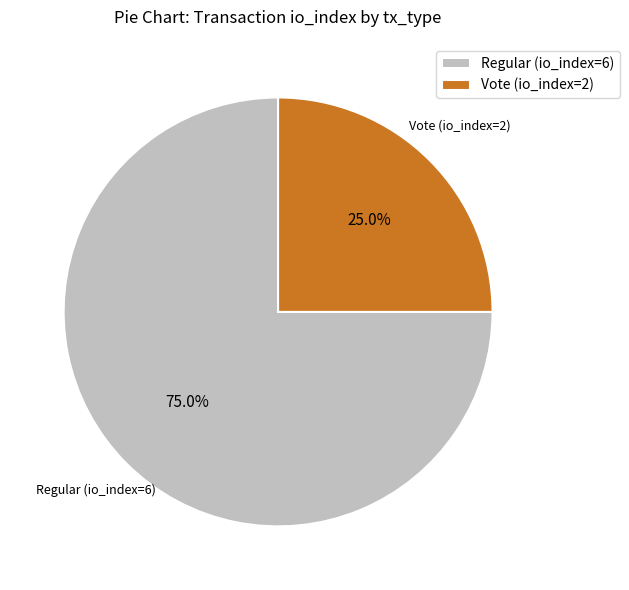

What percentage do Regular (io_index=6) and Vote (io_index=2) together represent?

100.0%